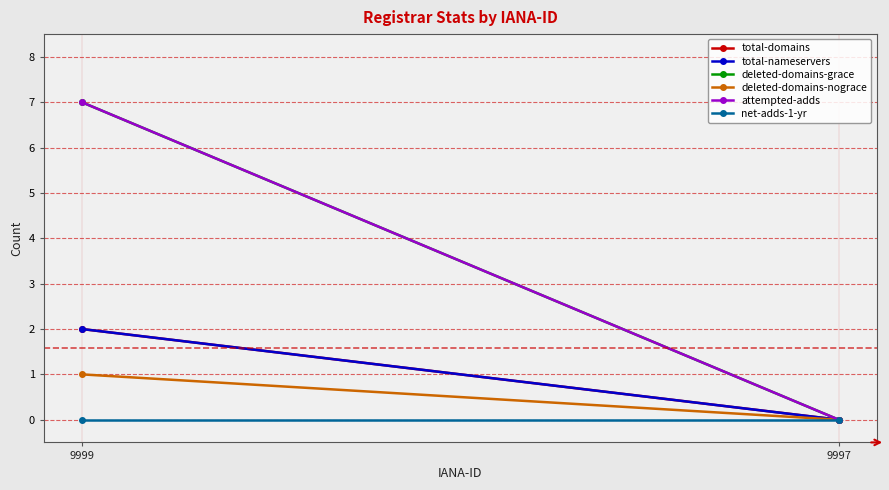

How many values in deleted-domains-grace are above zero?

1